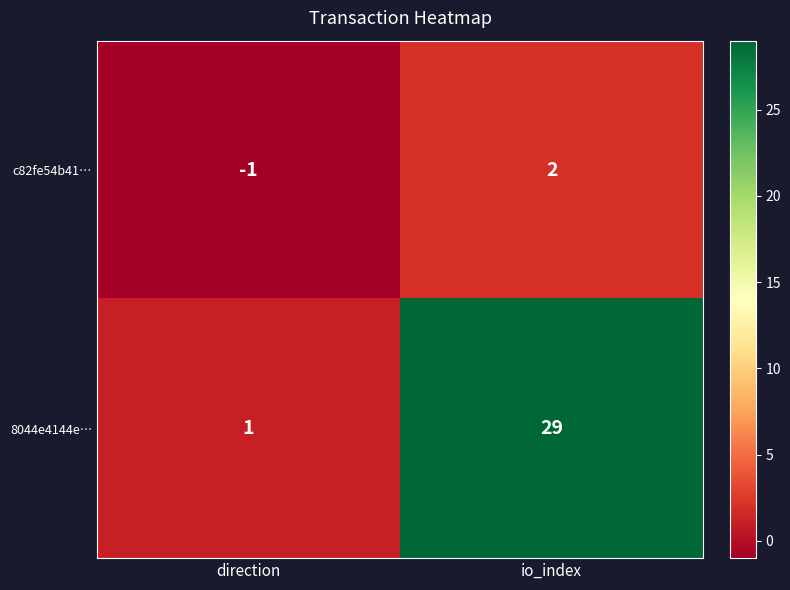

At which label does c82fe54b41… reach its minimum?

direction